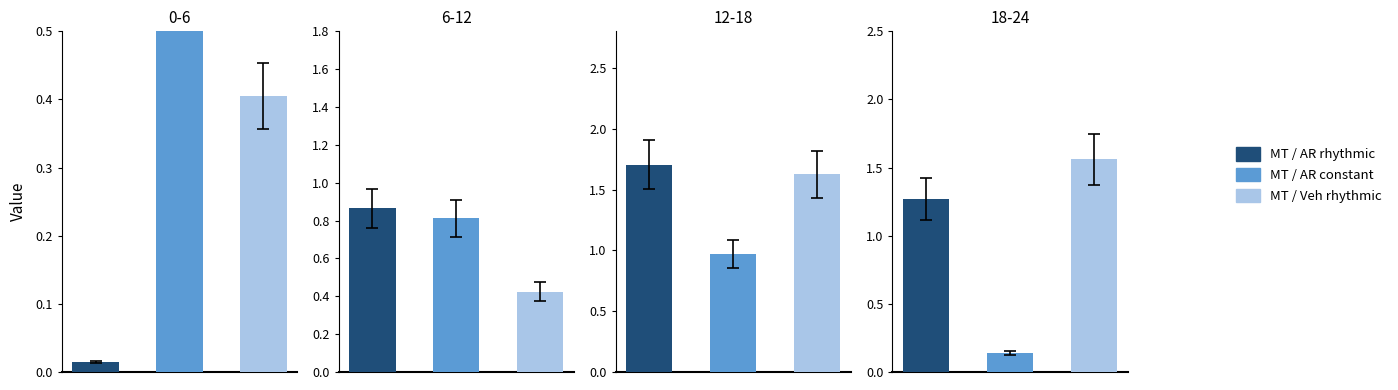

What position from the right is 12-18?

2